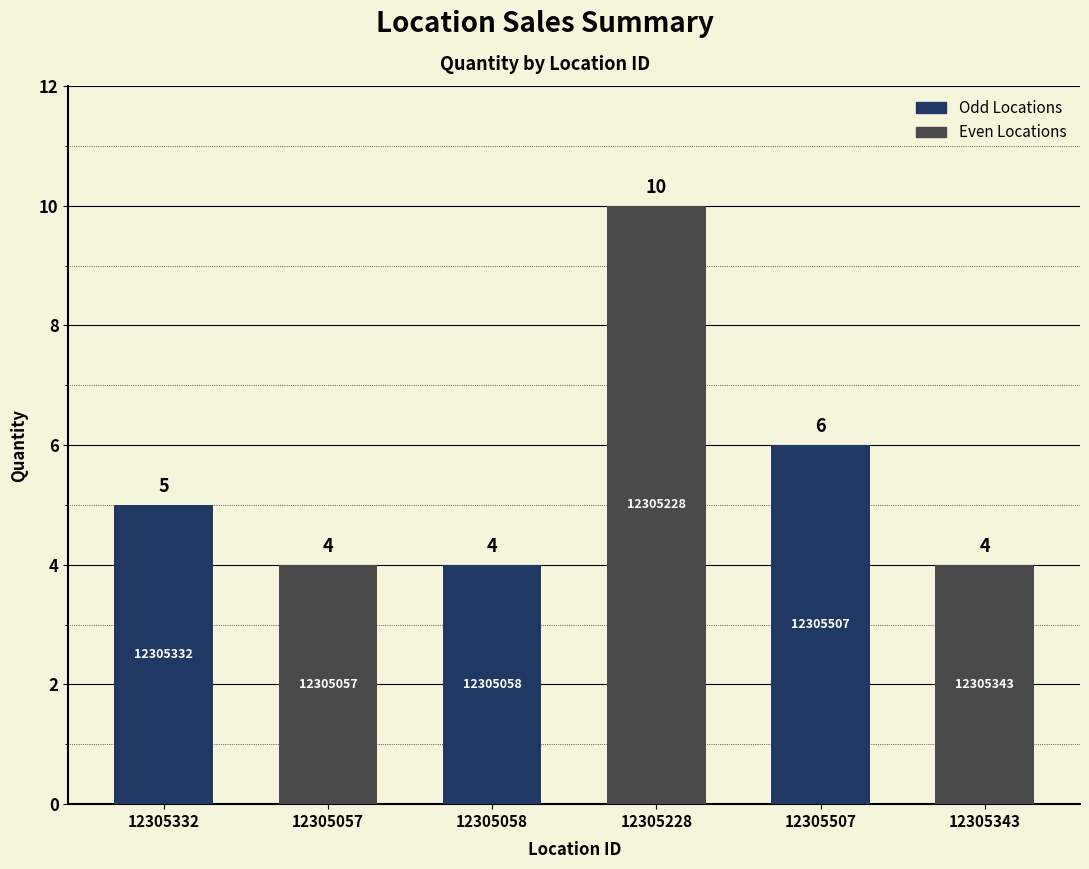

Count the values in the range 4 to 6.

5